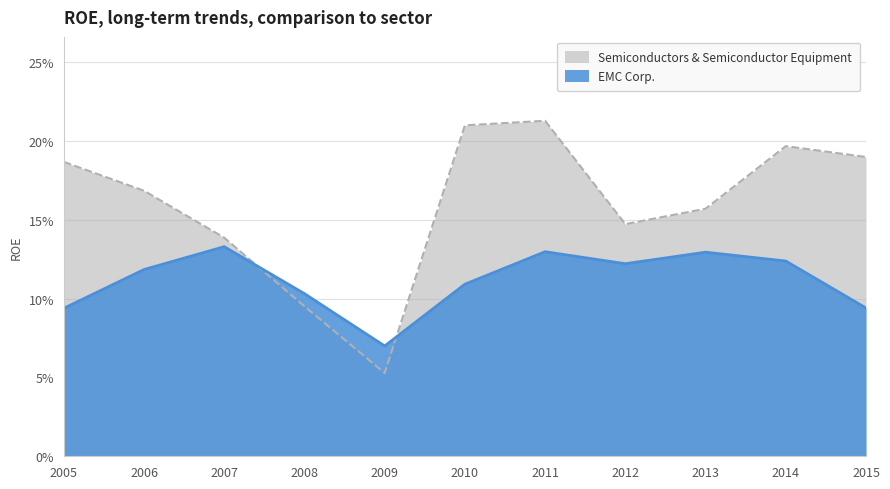

Which category has the lowest value across all series?

2009